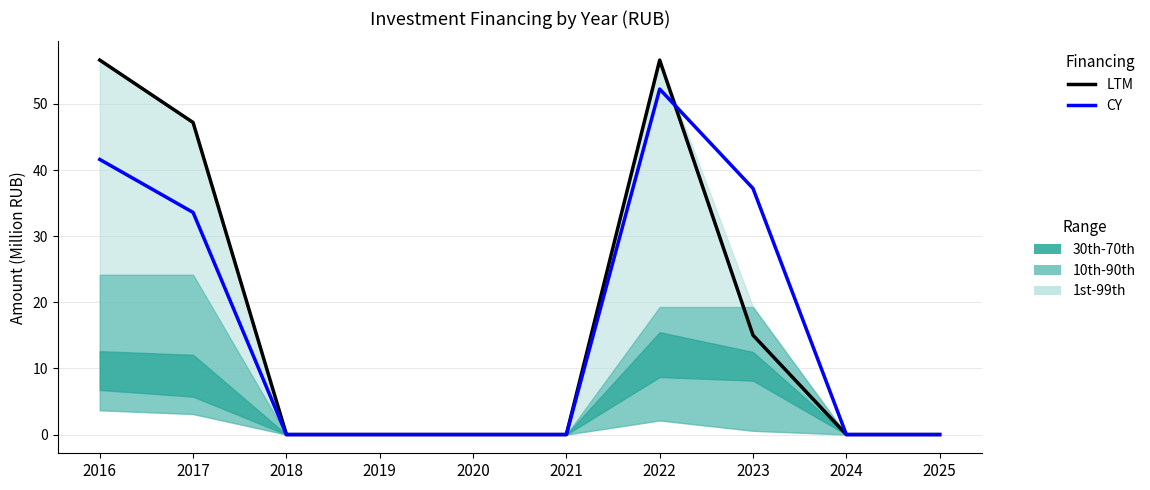

What is the sum of the LTM values at 2017 and 2023?

62.2